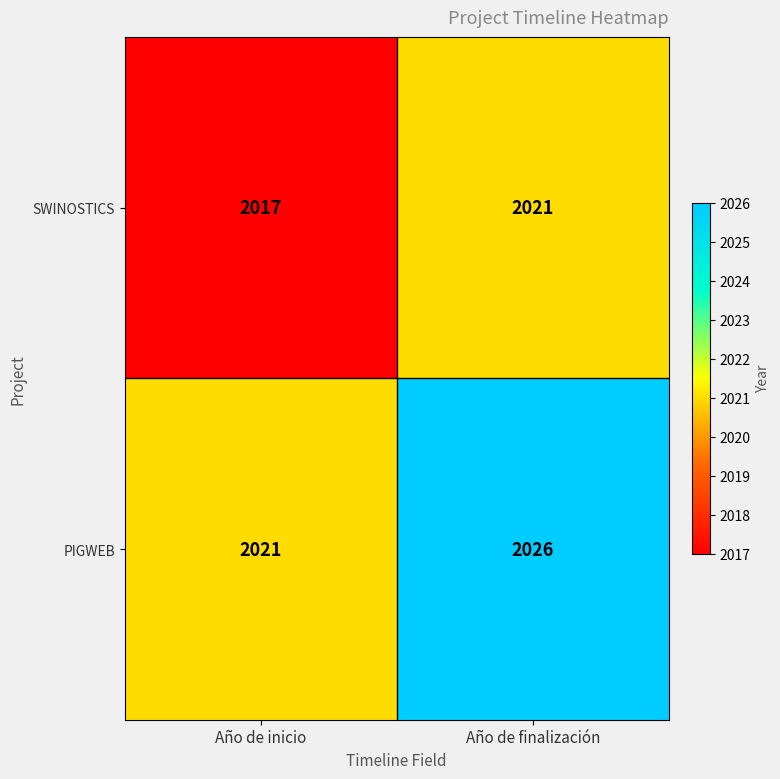

True or false: SWINOSTICS has a value of 3309 at Año de finalización.

False